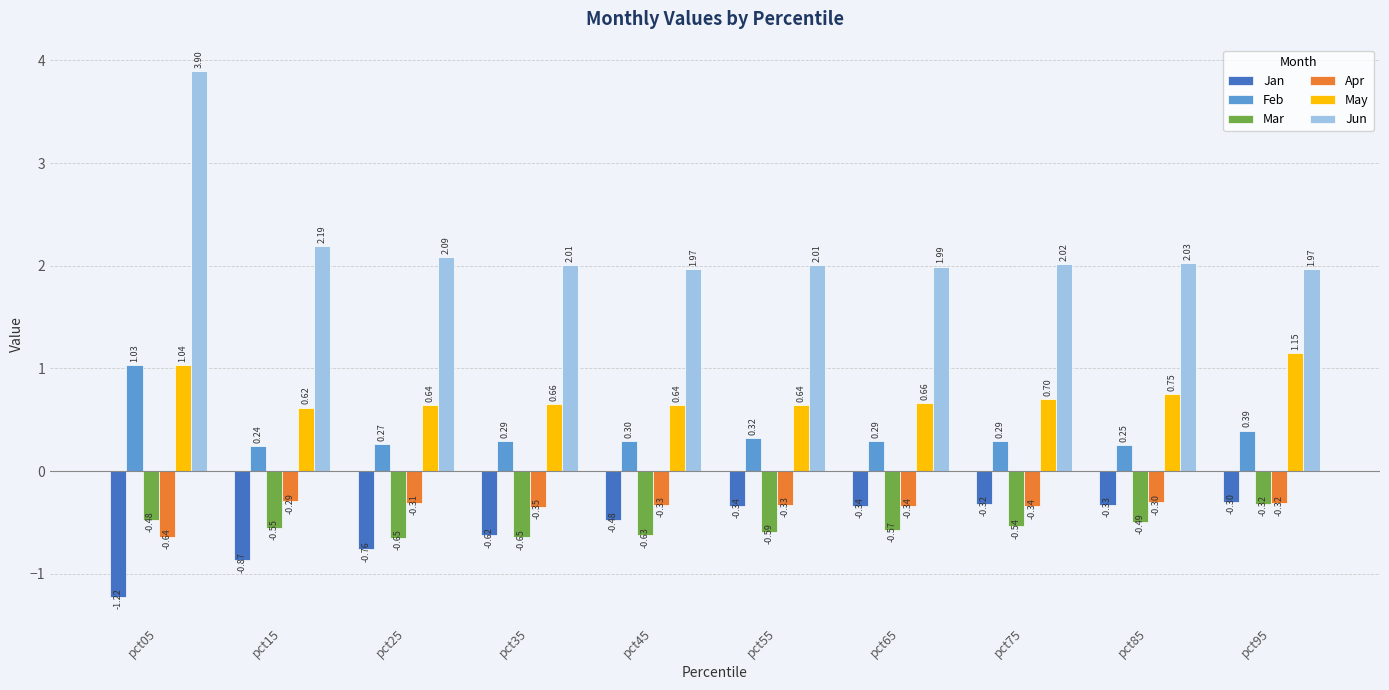

What is the sum of all Mar values?

-5.5